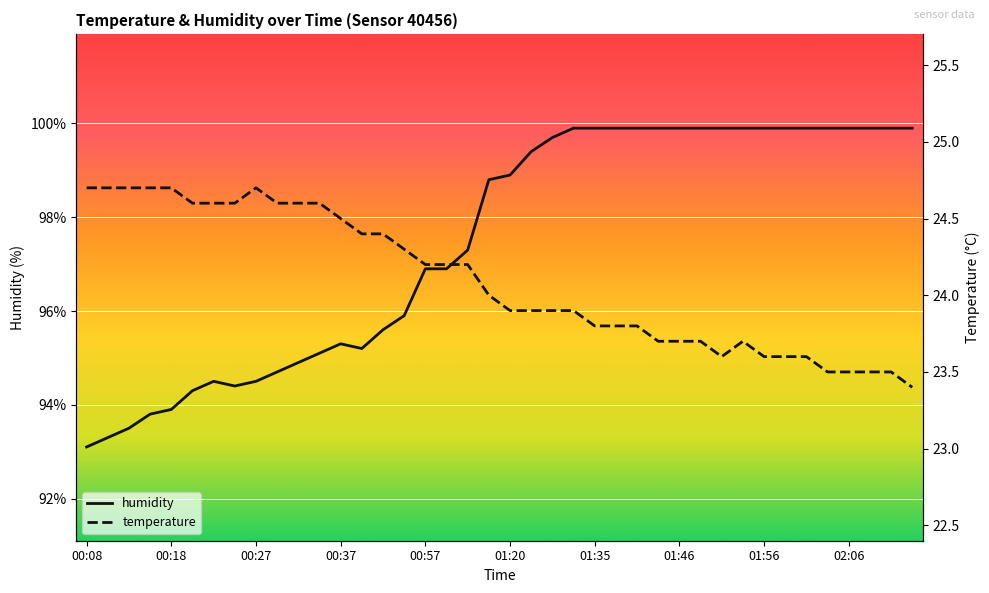

Reading left to right, transcribe all the data shown in this chart.

humidity: 93.1	93.3	93.5	93.8	93.9	94.3	94.5	94.4	94.5	94.7	94.9	95.1	95.3	95.2	95.6	95.9	96.9	96.9	97.3	98.8	98.9	99.4	99.7	99.9	99.9	99.9	99.9	99.9	99.9	99.9	99.9	99.9	99.9	99.9	99.9	99.9	99.9	99.9	99.9	99.9
temperature: 24.7	24.7	24.7	24.7	24.7	24.6	24.6	24.6	24.7	24.6	24.6	24.6	24.5	24.4	24.4	24.3	24.2	24.2	24.2	24.0	23.9	23.9	23.9	23.9	23.8	23.8	23.8	23.7	23.7	23.7	23.6	23.7	23.6	23.6	23.6	23.5	23.5	23.5	23.5	23.4